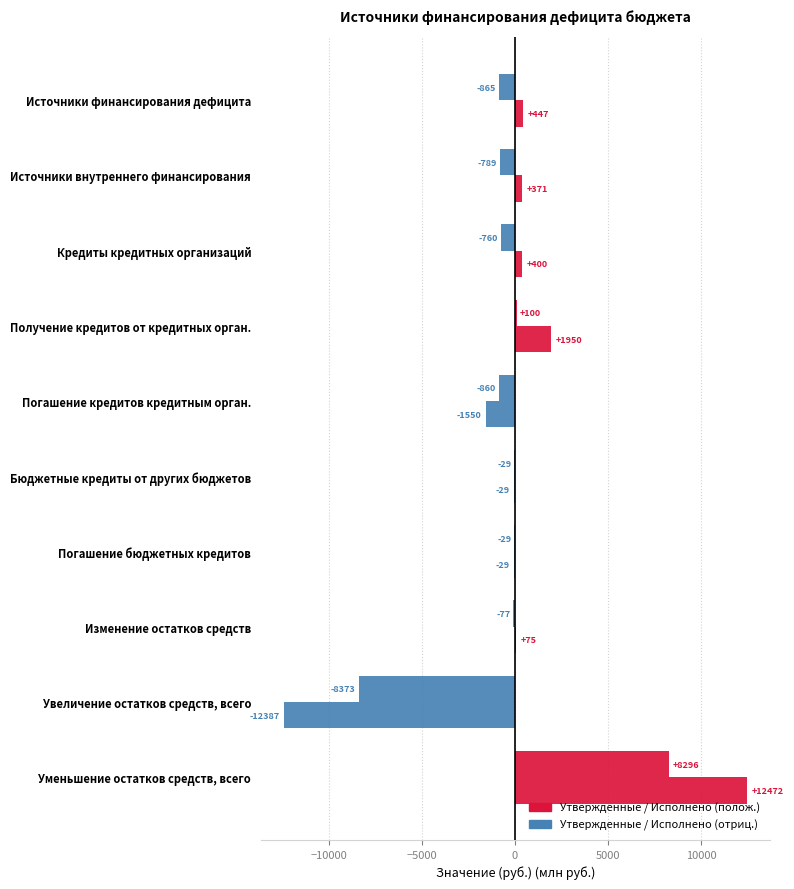

How many series are shown in this chart?

2